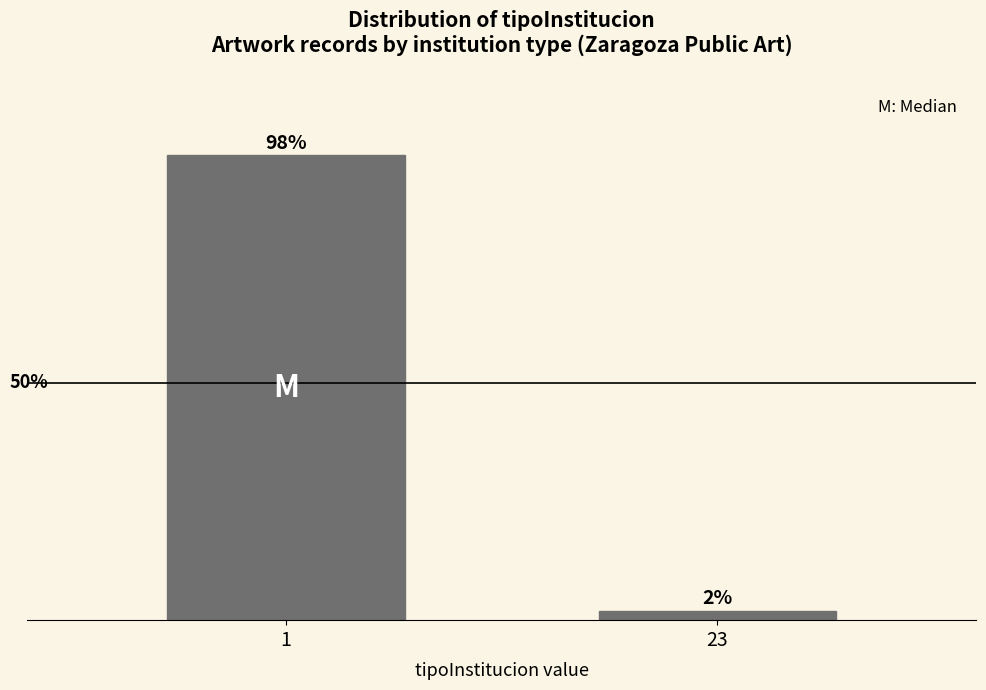

List the labels in order of value, largest first.

1, 23